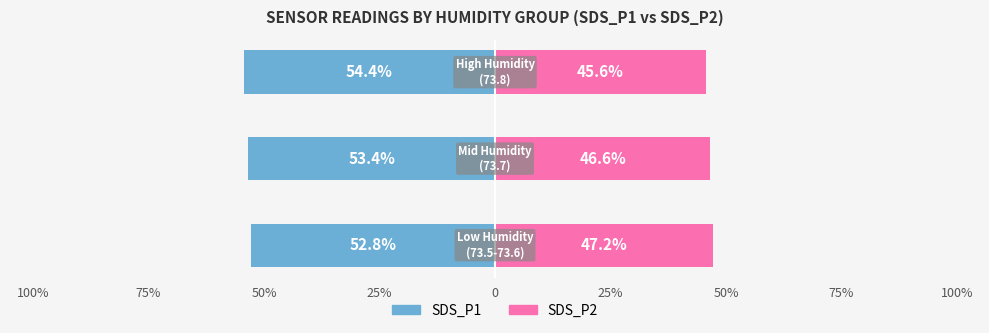

Reading right to left, what are all the values shown in this chart?

SDS_P1: -54.4	-53.4	-52.8
SDS_P2: 45.6	46.6	47.2